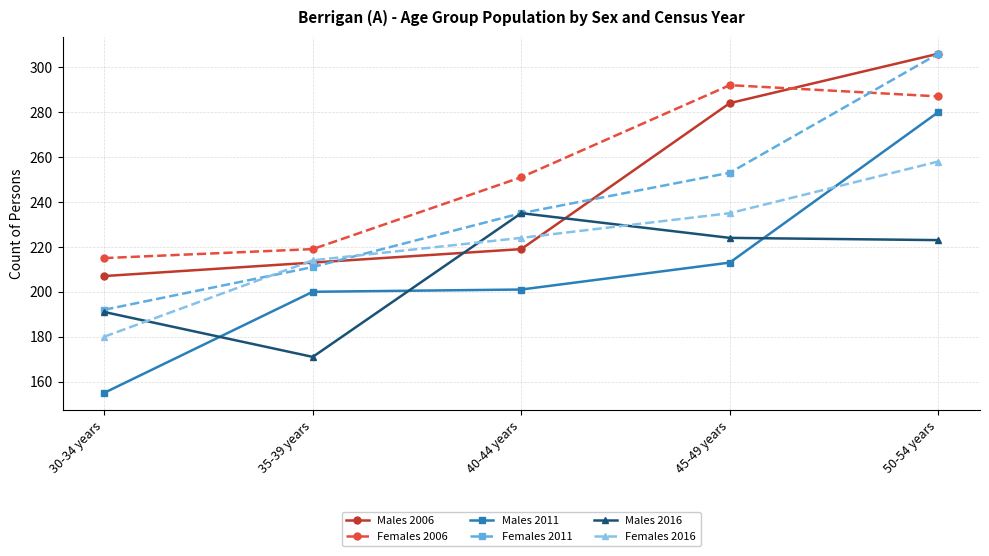

Which series has the largest total across all categories?

Females 2006